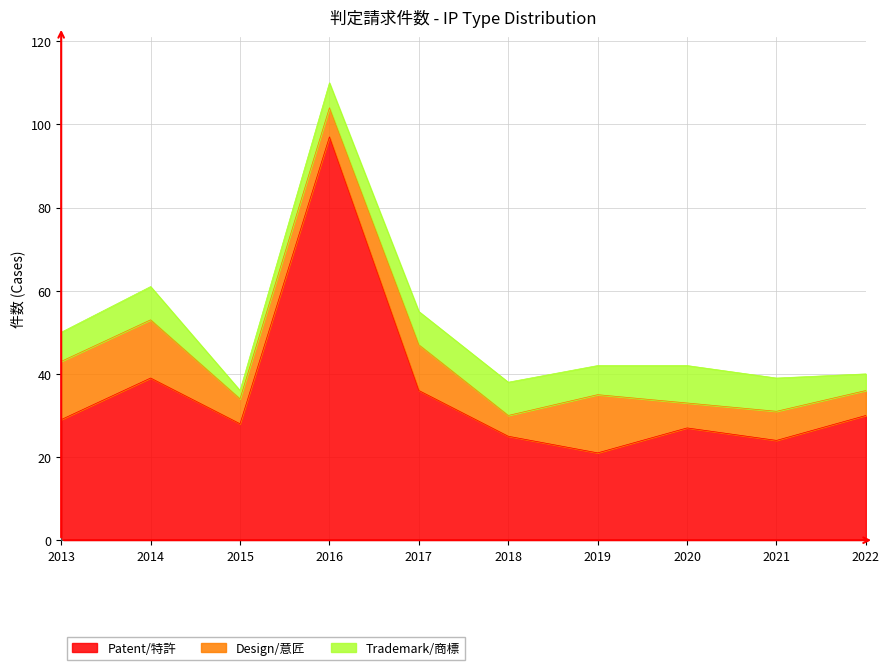

Between 2017 and 2020, which series saw the biggest shift?

Patent/特許